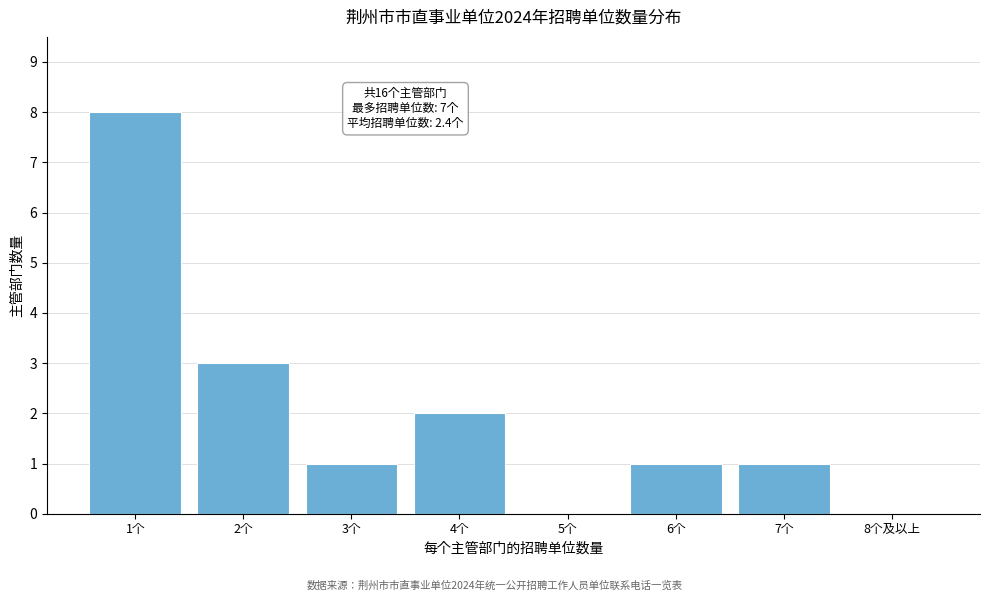

Reading left to right, list all the values displayed in this chart.

1个=8	2个=3	3个=1	4个=2	5个=0	6个=1	7个=1	8个及以上=0